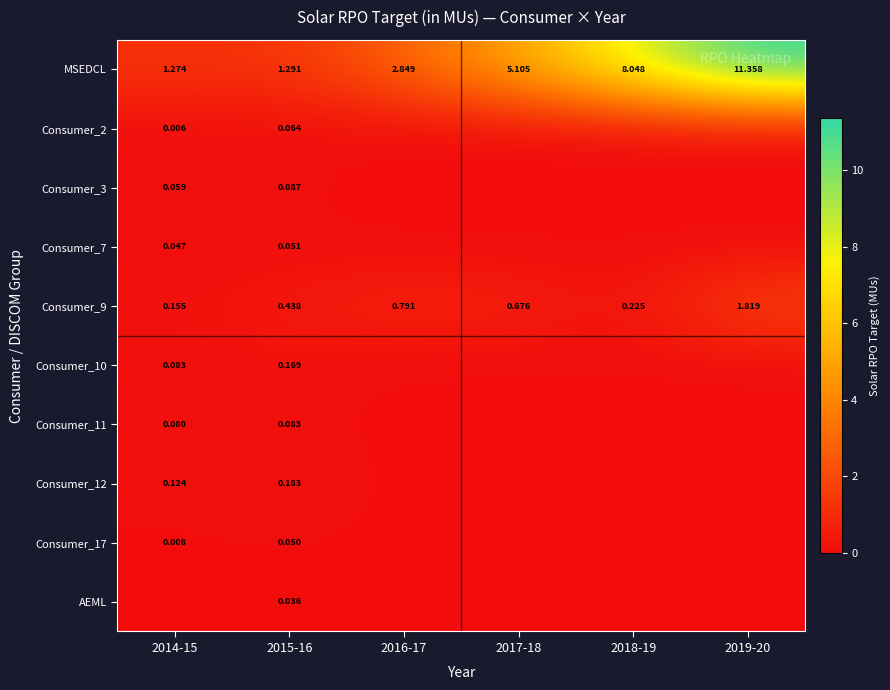

Is the value of Consumer_9 at 2017-18 greater than the value of Consumer_10 at 2017-18?

Yes